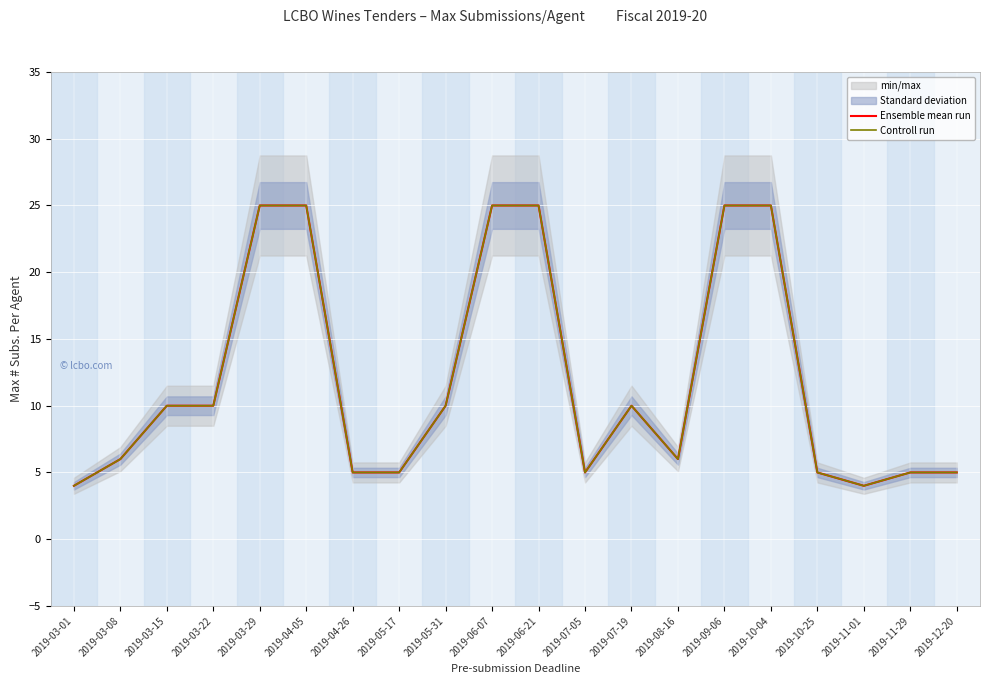

Between 2019-03-29 and 2019-04-05, which series saw the biggest shift?

Ensemble mean run